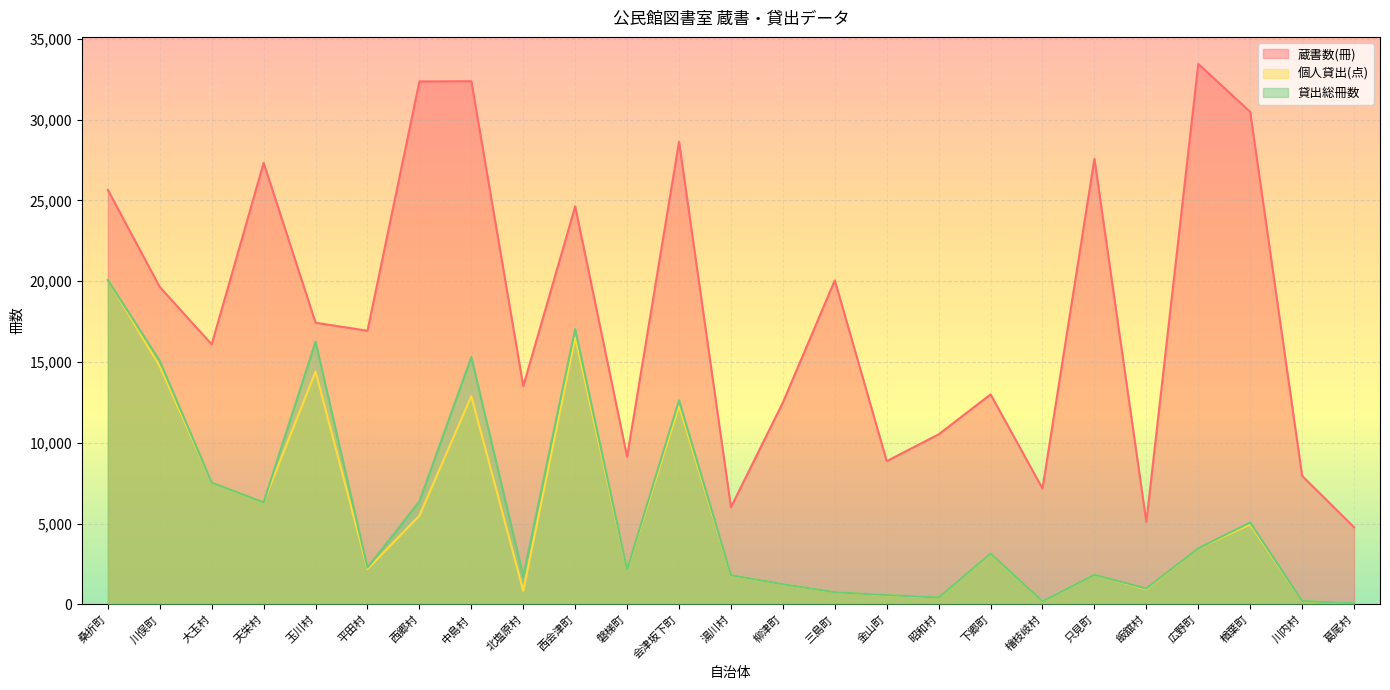

At which label is 蔵書数(冊) closest to 19108?

川俣町